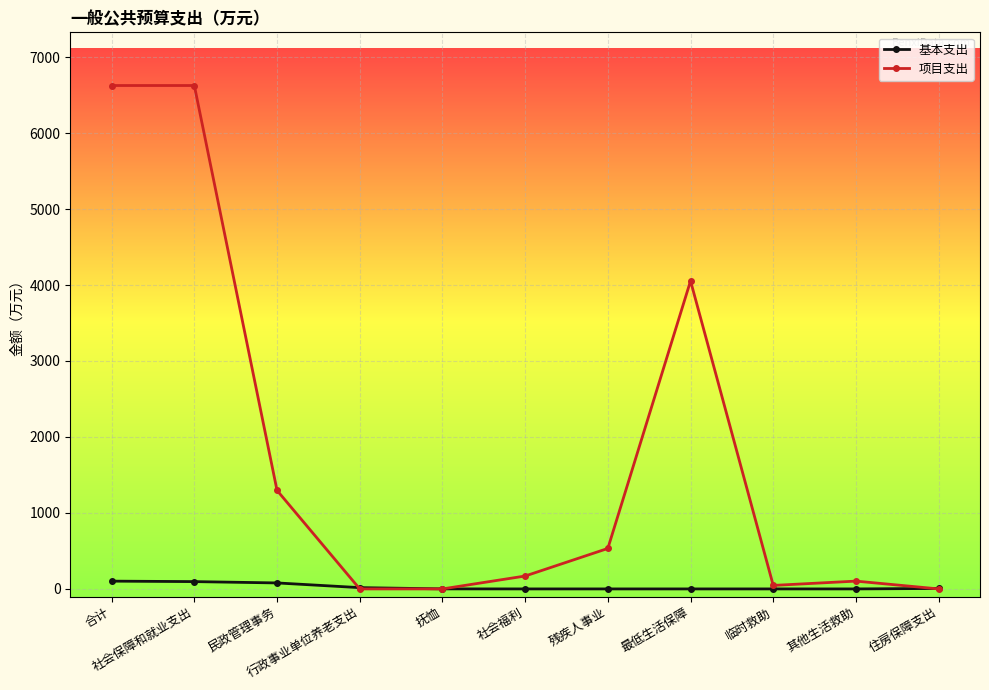

The 基本支出 series shows 0.0 at 临时救助. True or false?

True